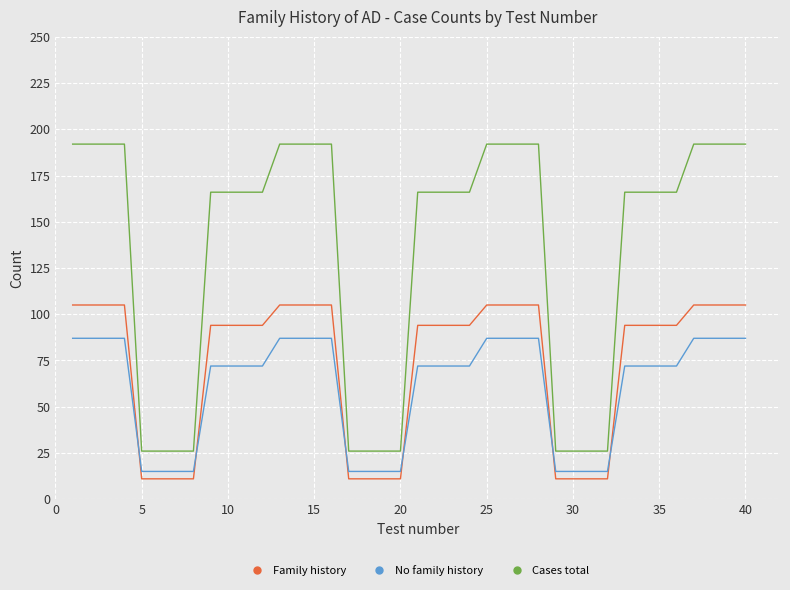

Which series has the largest total across all categories?

Cases total